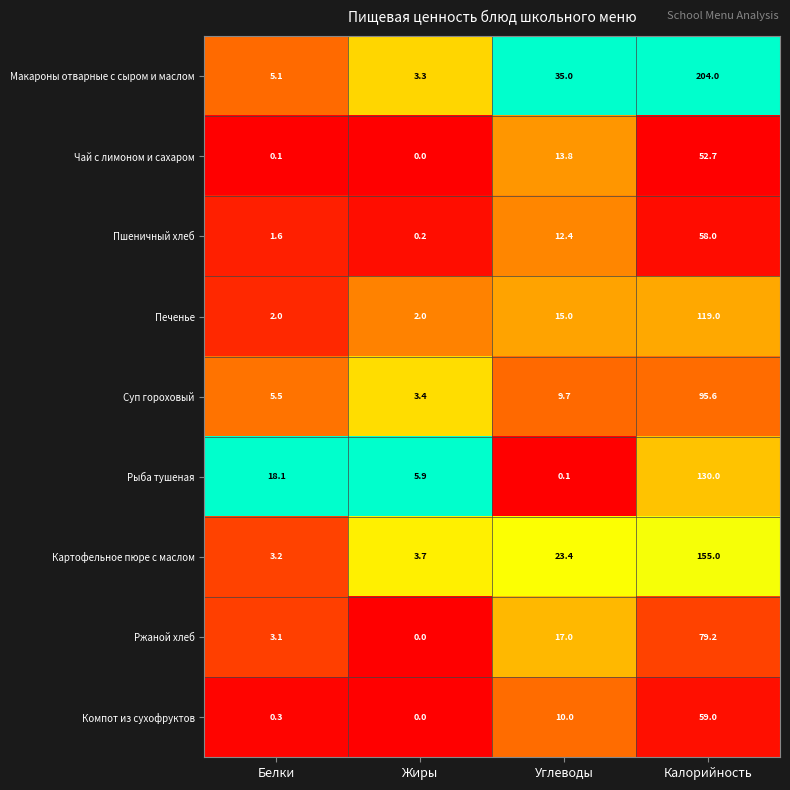

Is it true that Макароны отварные с сыром и маслом equals 3.3 at Жиры?

True